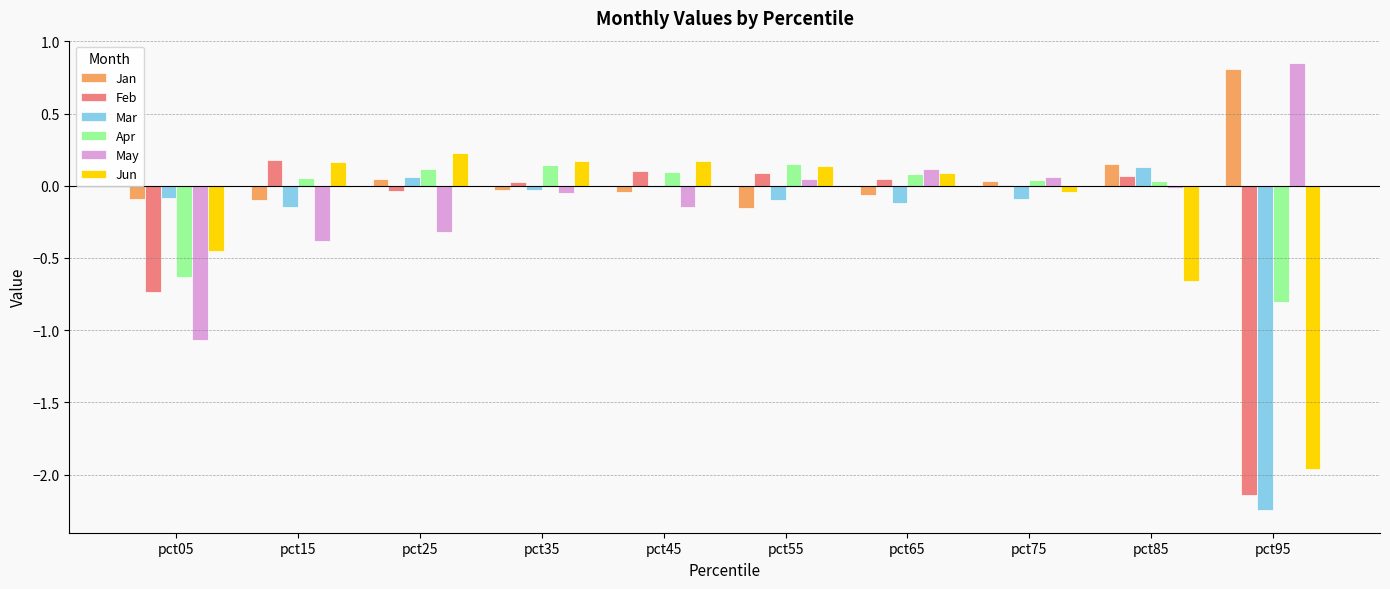

At which label does Mar reach its peak?

pct85